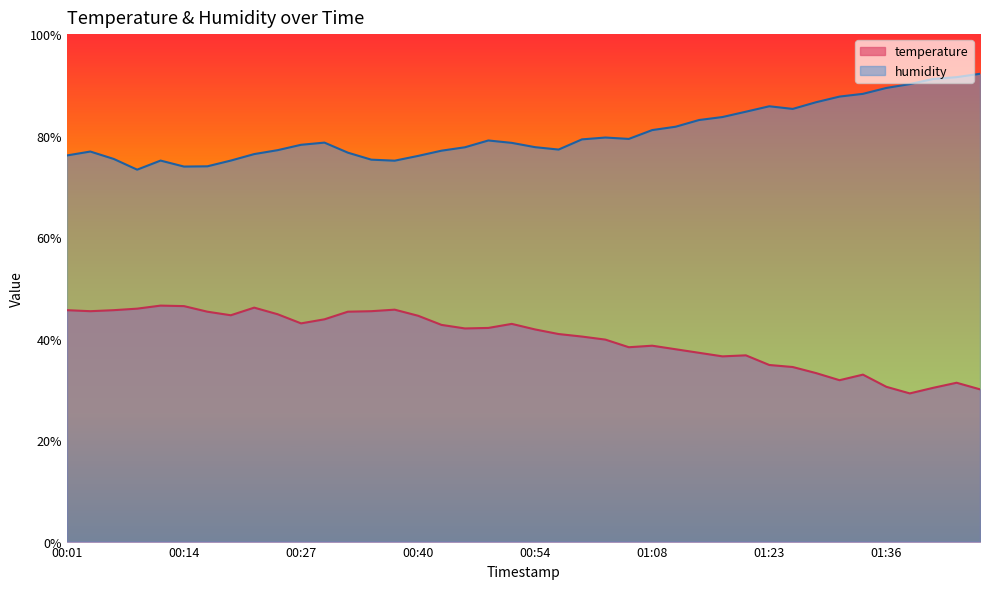

What is the value of the humidity point at the 20th from the left?

78.6